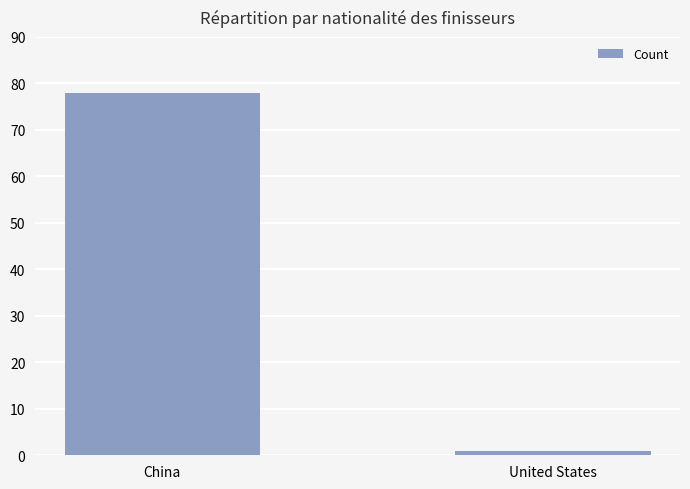

Does the chart contain stacked bars?

No